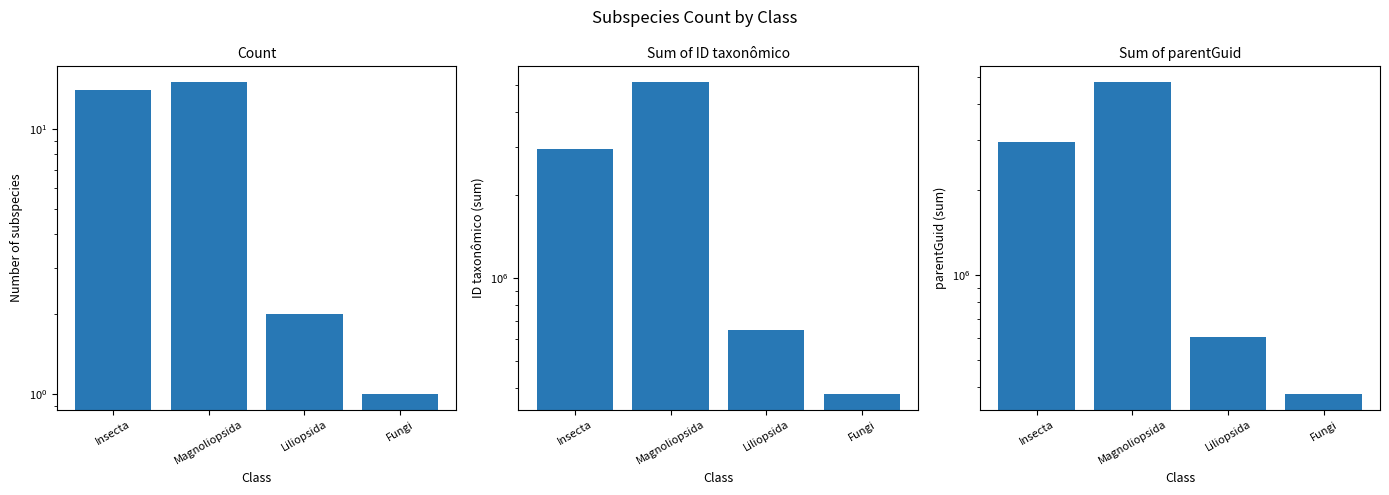

What is the lowest value of the Sum parentGuid series?

378755